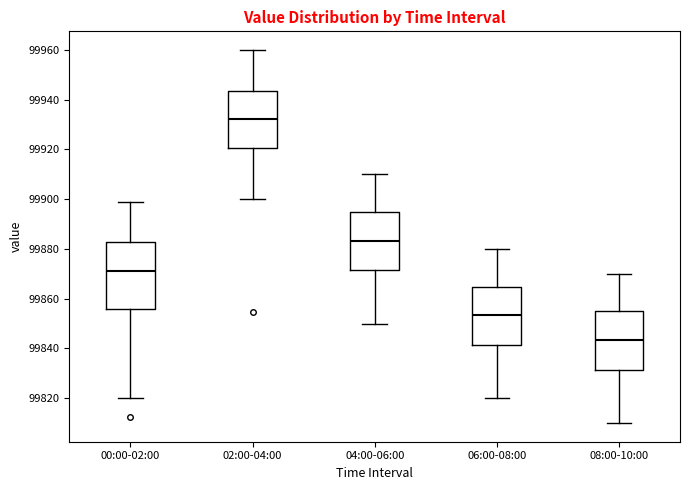

Where does the lower whisker of the box for 00:00-02:00 end on the y-axis? The values are not printed on the chart, so give them approximately, as read against the axis.

99820